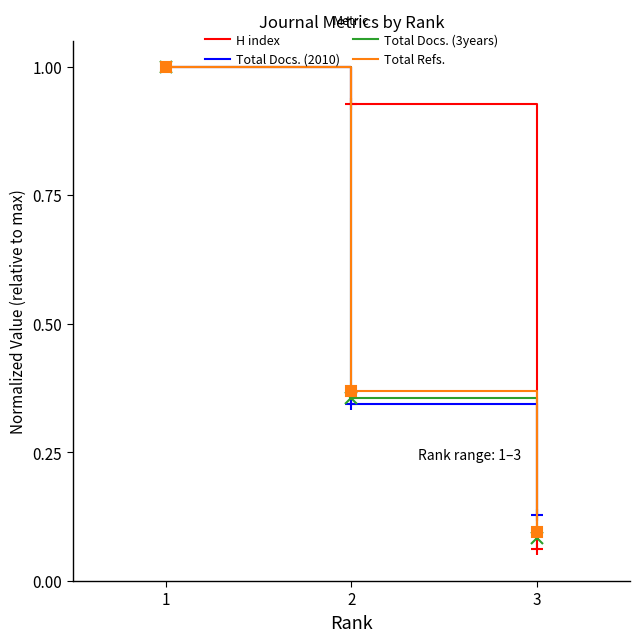

Where is Total Docs. (2010) nearest to the value 0?

3